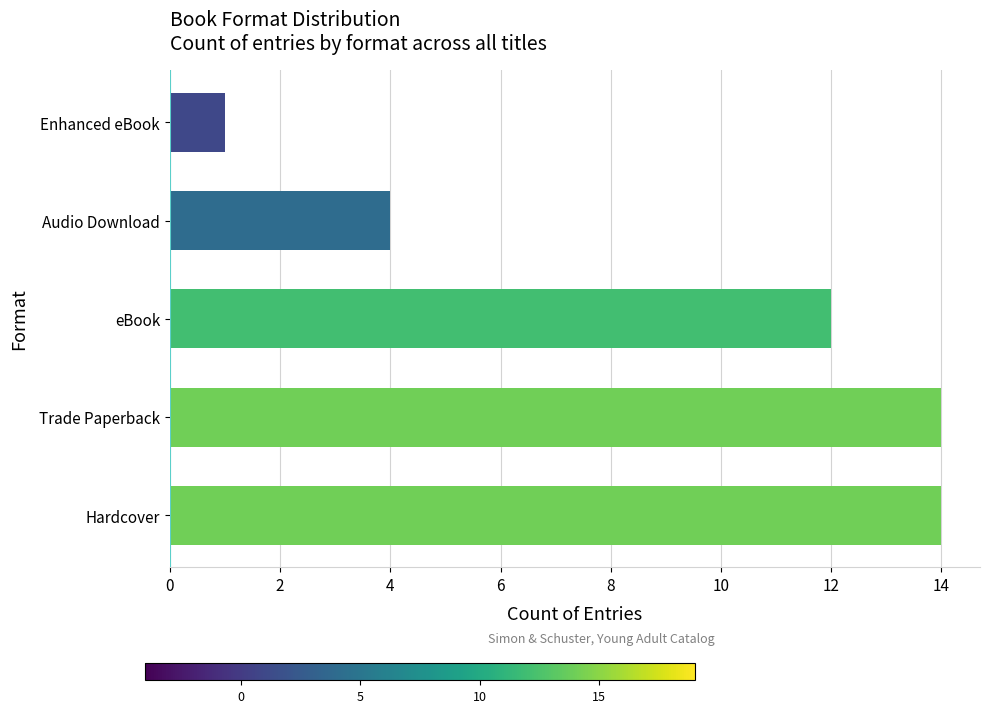

What is the difference between the maximum and second lowest values?

10